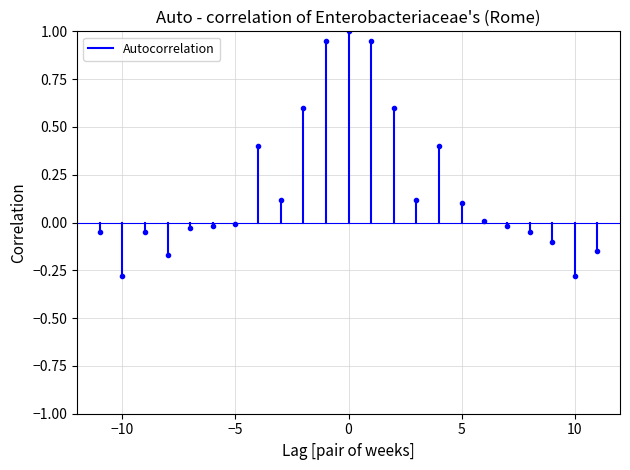

True or false: the data shows -0.1 at −5.

False